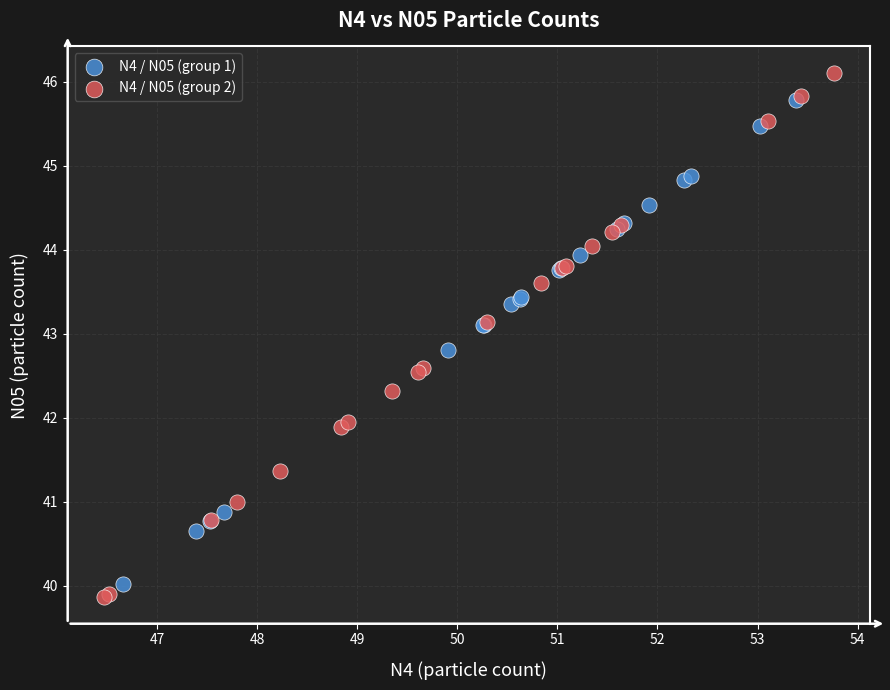

Which series contains the highest Y value?

N4 / N05 (group 2)